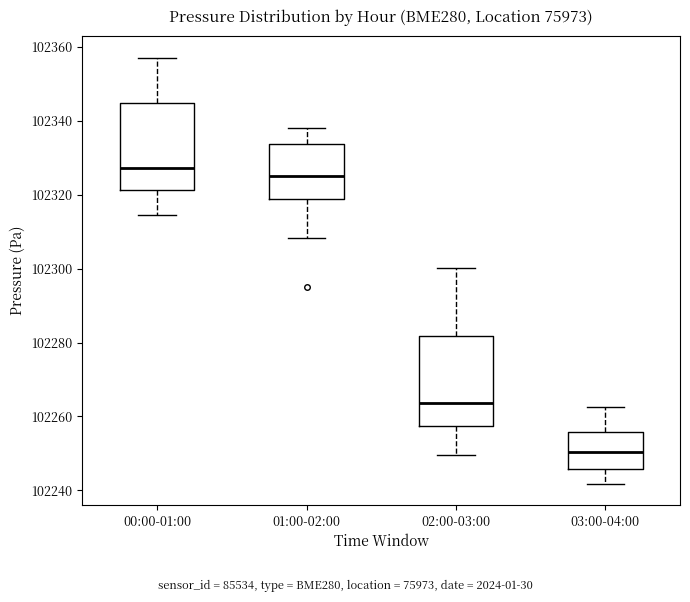

Reading left to right, read every box against the y-axis: the position of its median line, the range the box covers, and the ends of its whiskers. The values are not printed on the chart, so give them approximately, as read against the axis.

00:00-01:00: median 102328, box 102322 to 102344, whiskers 102314 to 102358
01:00-02:00: median 102326, box 102318 to 102334, whiskers 102308 to 102338
02:00-03:00: median 102264, box 102258 to 102282, whiskers 102250 to 102300
03:00-04:00: median 102250, box 102246 to 102256, whiskers 102242 to 102262